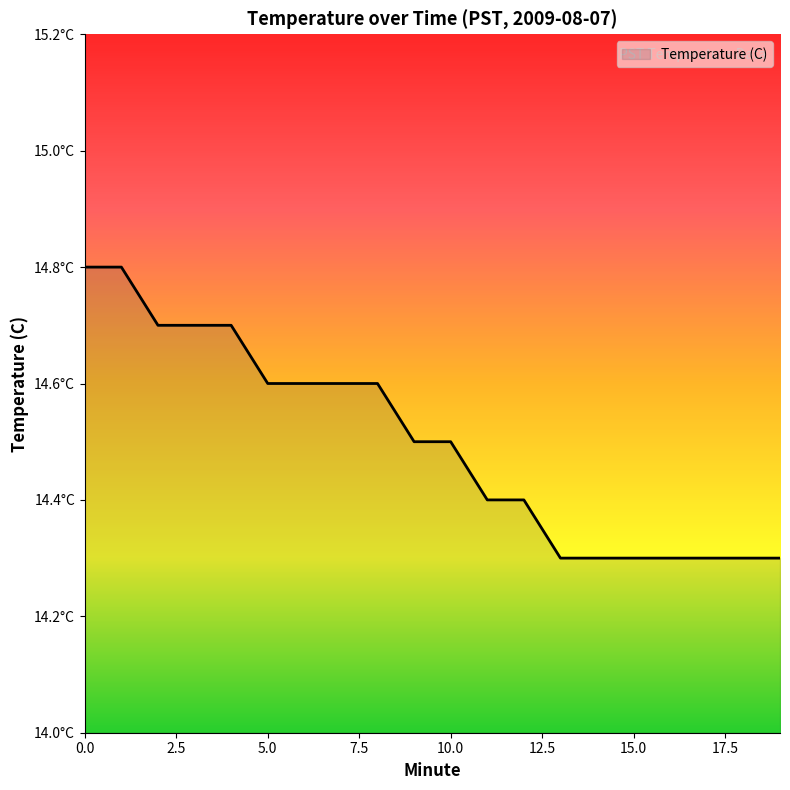

Reading left to right, extract all data points from this chart.

0=14.8	1=14.8	2=14.7	3=14.7	4=14.7	5=14.6	6=14.6	7=14.6	8=14.6	9=14.5	10=14.5	11=14.4	12=14.4	13=14.3	14=14.3	15=14.3	16=14.3	17=14.3	18=14.3	19=14.3